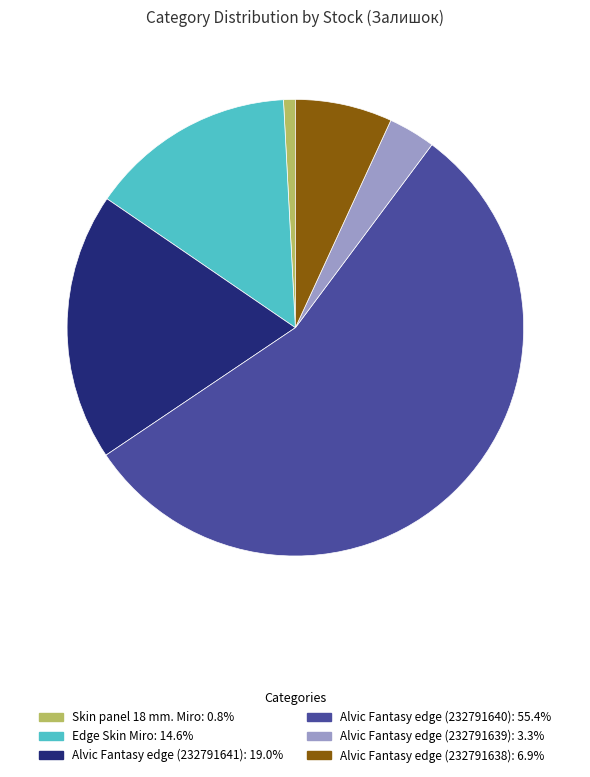

True or false: Edge Skin Miro accounts for 9% of the total.

False